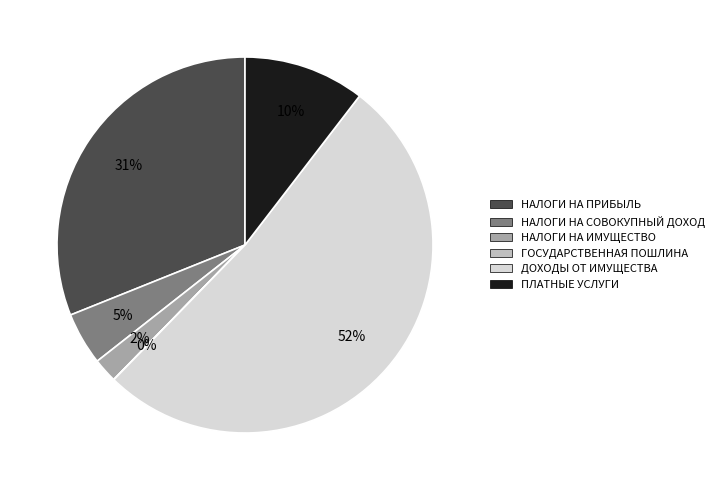

To the nearest percent, what is the difference between the largest and smallest slice percentages?

52%